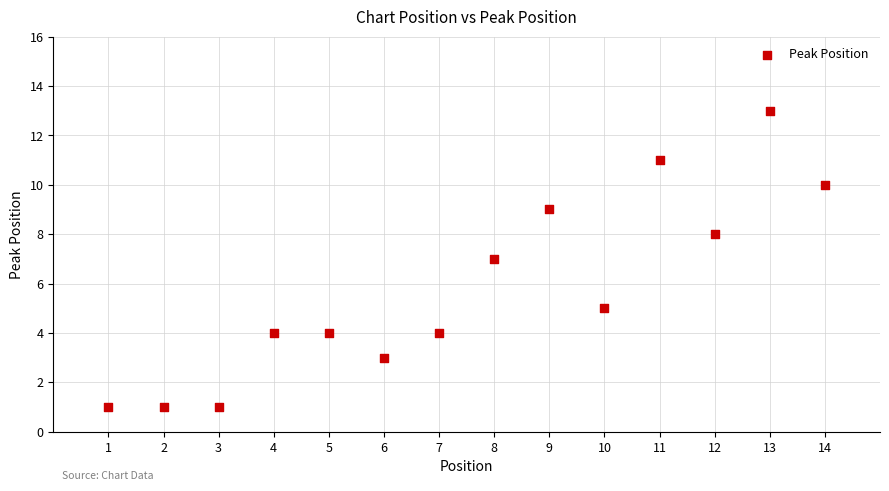

What is the range of X values (max minus min)?

13